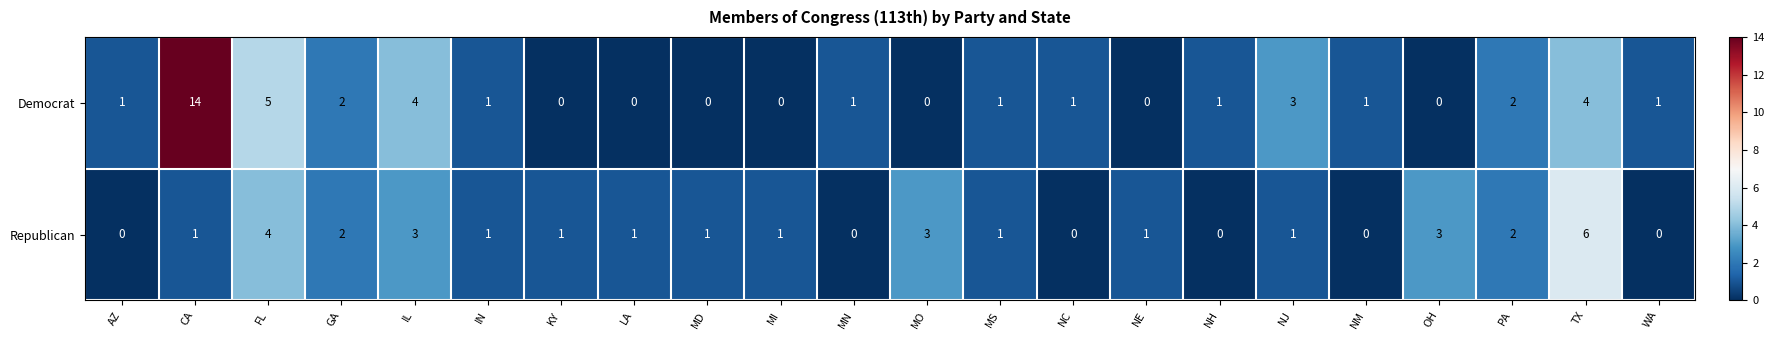

Rank the series by their maximum value, from highest to lowest.

Democrat, Republican